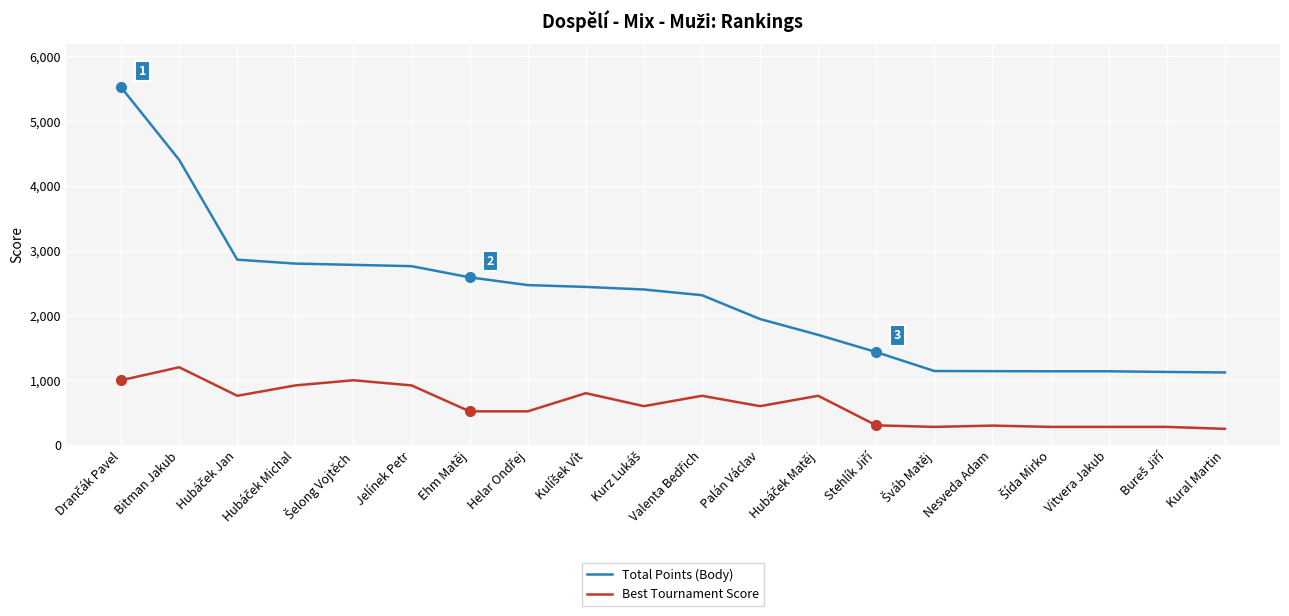

Is it true that Total Points (Body) equals 4400 at Bitman Jakub?

True